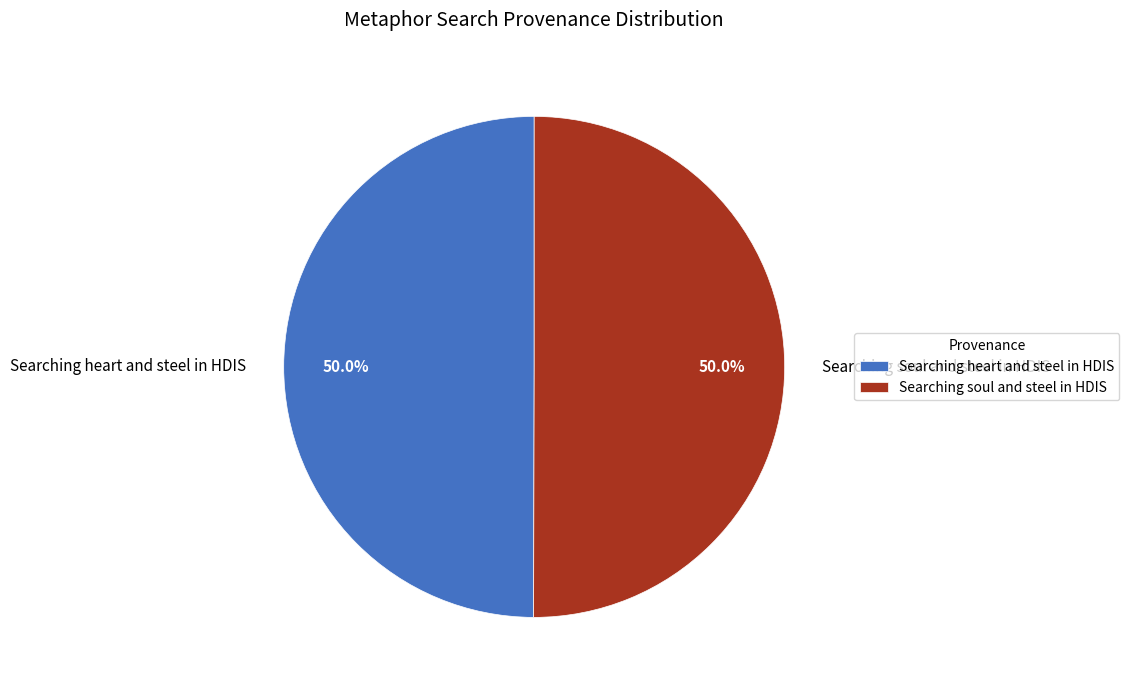

How many slices are in this pie chart?

2